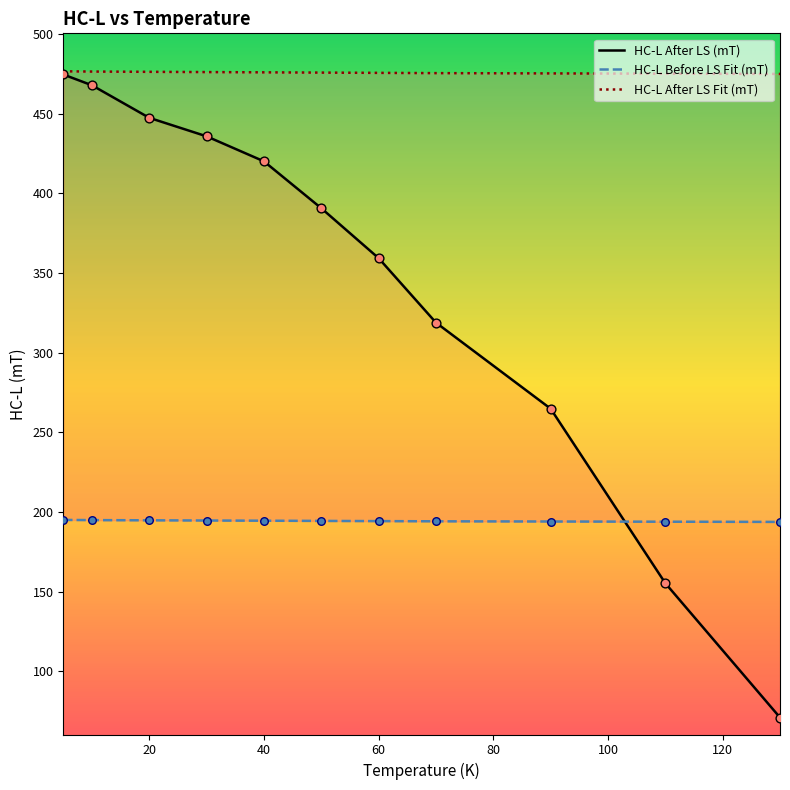

What are all the series names shown in the legend?

HC-L After LS (mT), HC-L Before LS Fit (mT), HC-L After LS Fit (mT)